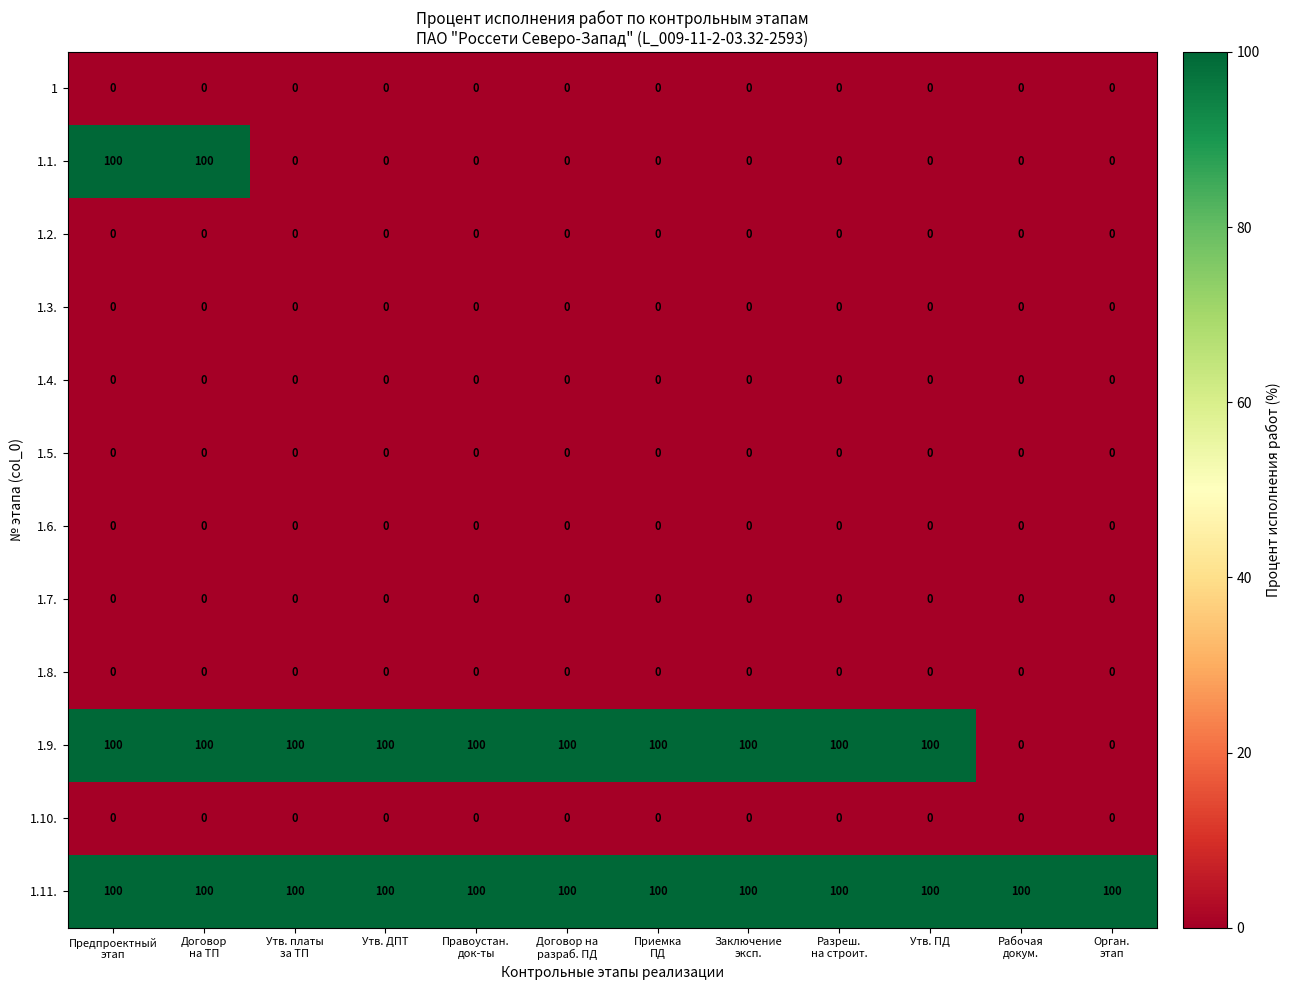

What is the difference between the maximum and minimum values in the 1.9. series?

100